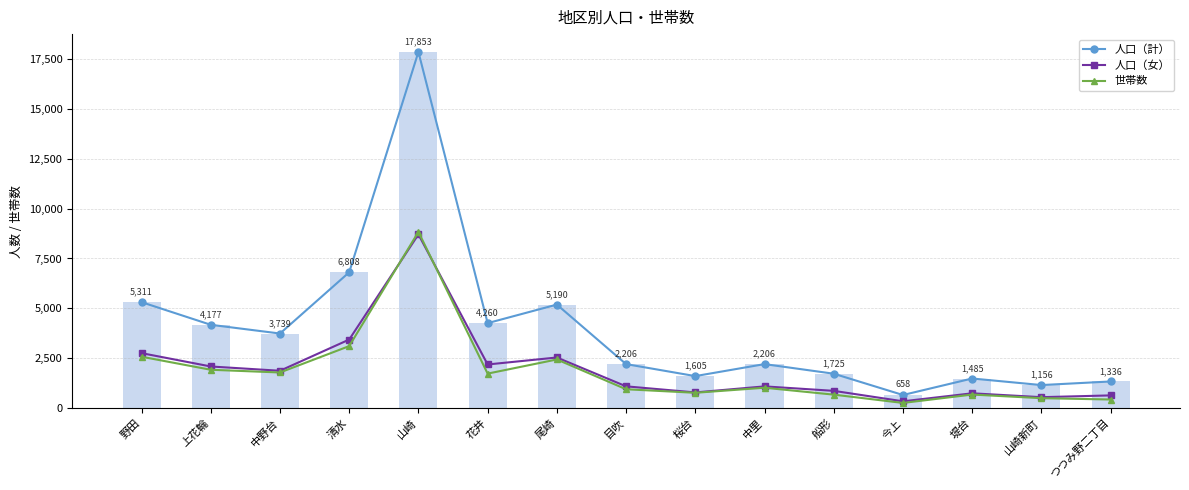

What position from the left is 花井?

6